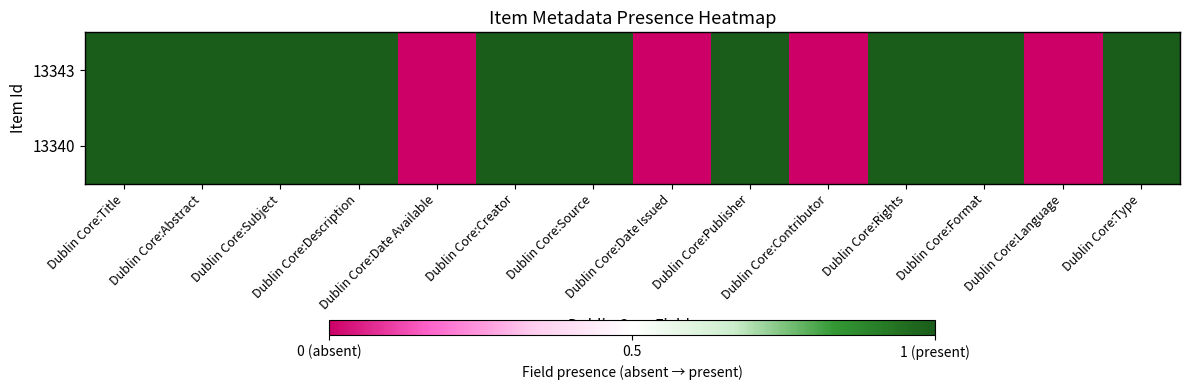

Count the number of categories in the chart.

14